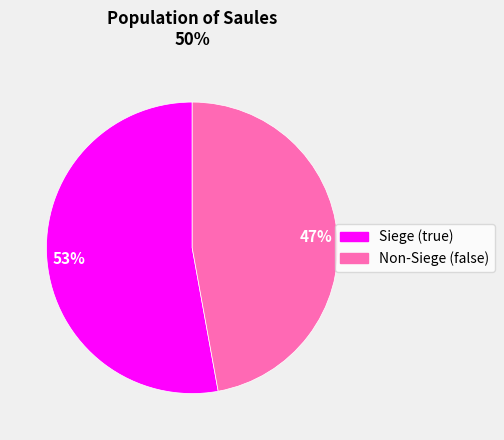

To the nearest percent, what is the difference between the largest and smallest slice percentages?

6%